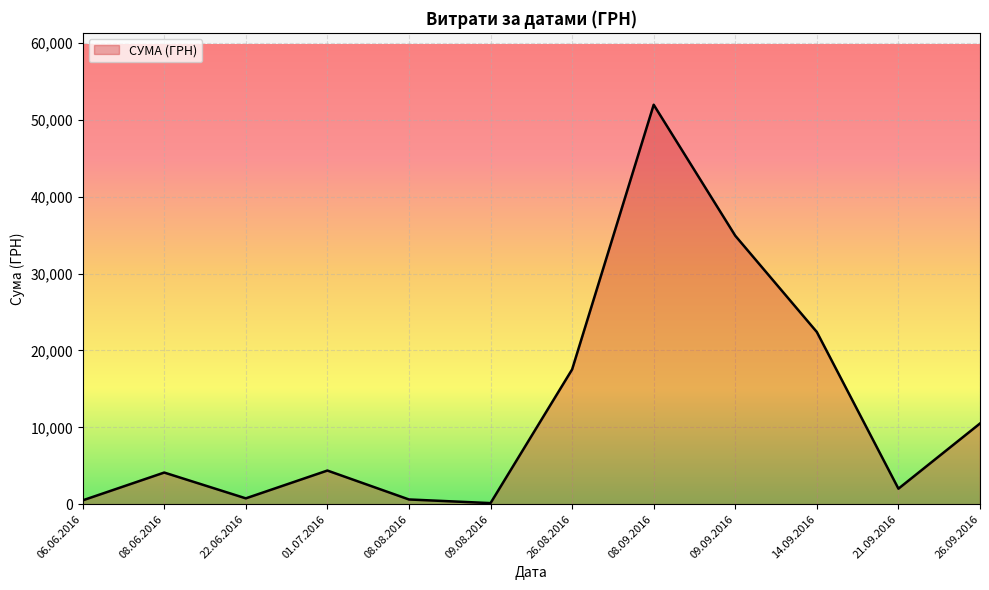

Where is the data nearest to the value 26057?

14.09.2016